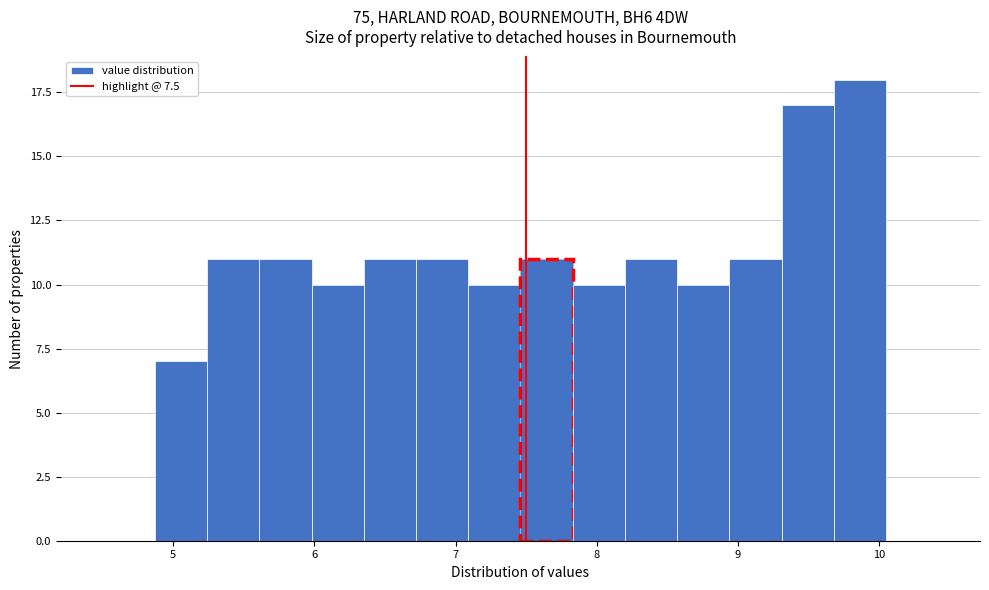

Read against the x-axis, roughly where is the centre of the tallest bar?

9.9